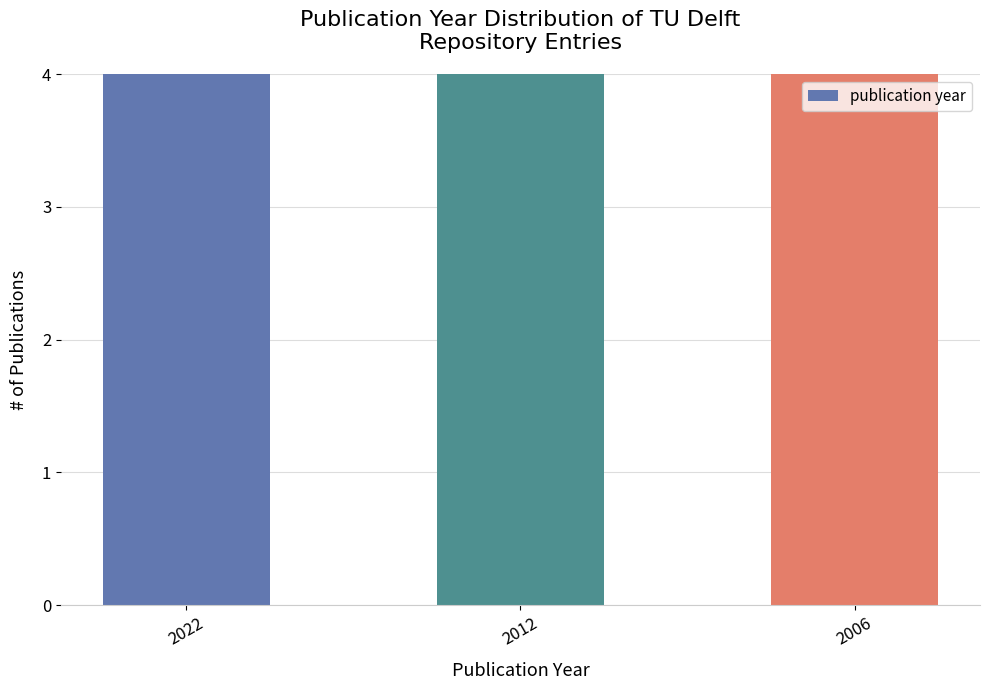

What is the minimum value shown in the chart?

2006